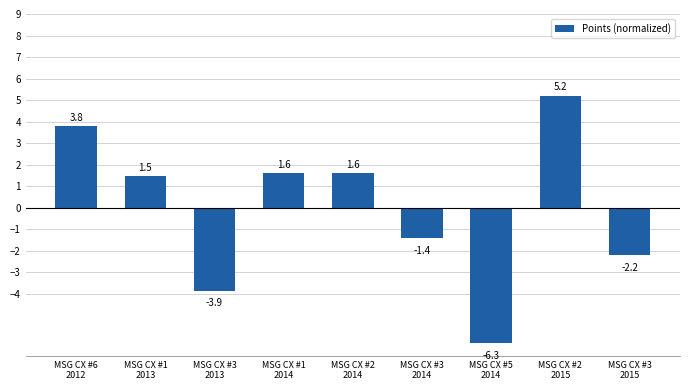

Approximately how many times larger is the value at MSG CX #6
2012 compared to MSG CX #2
2014?

2.4